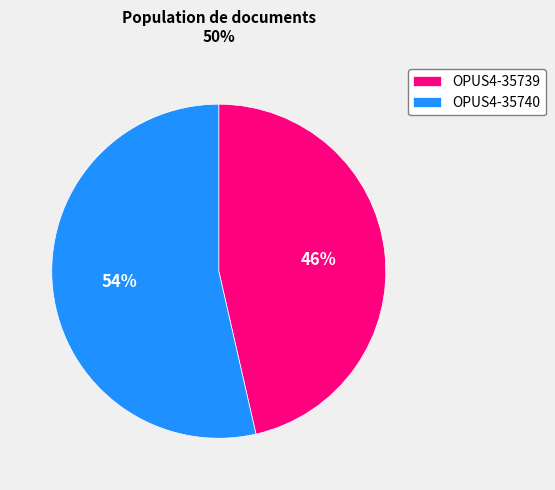

Does OPUS4-35740 represent more than half of the total?

Yes